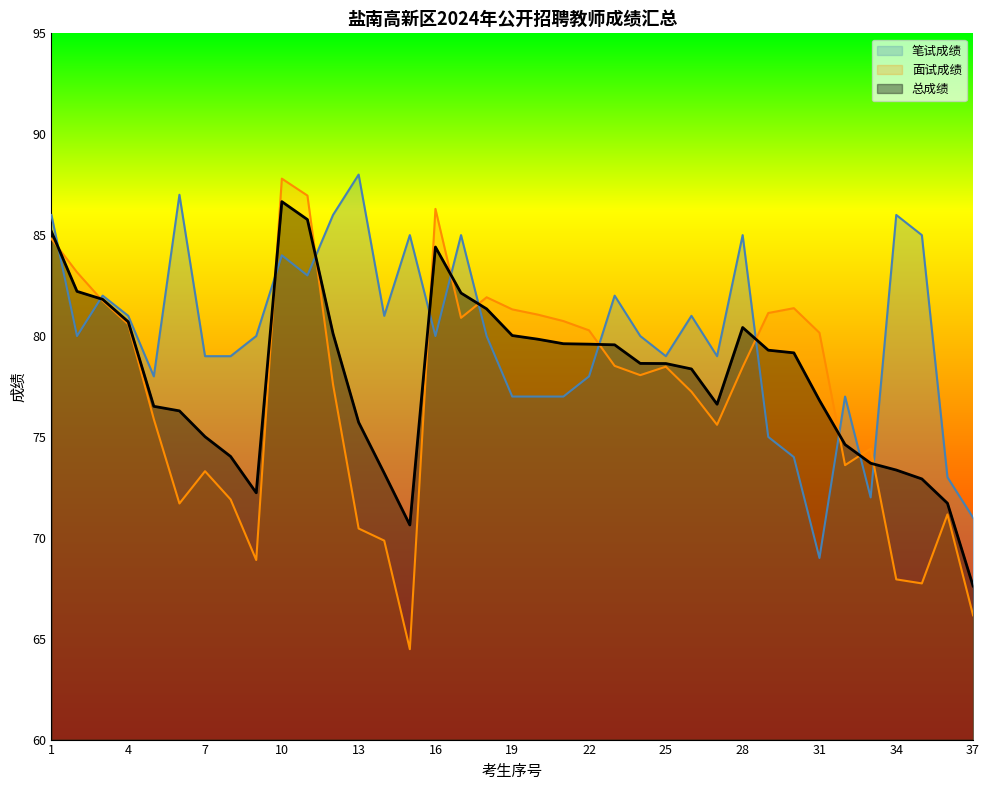

How many lines are shown in the chart?

3